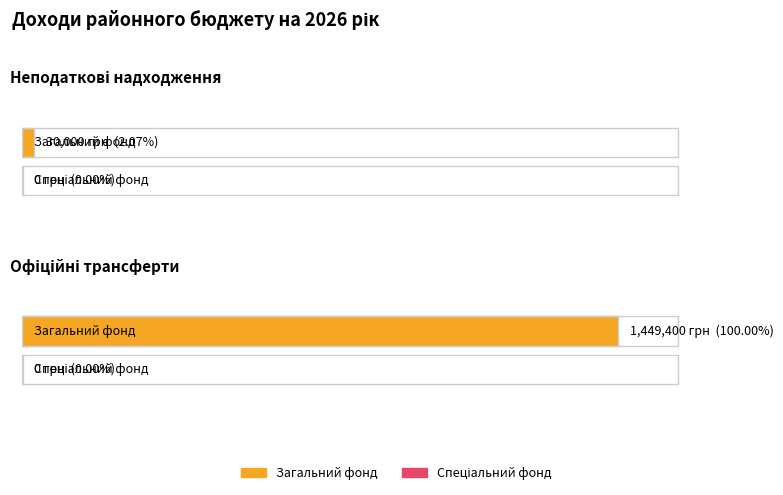

What is the approximate value of Загальний фонд at Неподаткові надходження, to the nearest 50?

30000